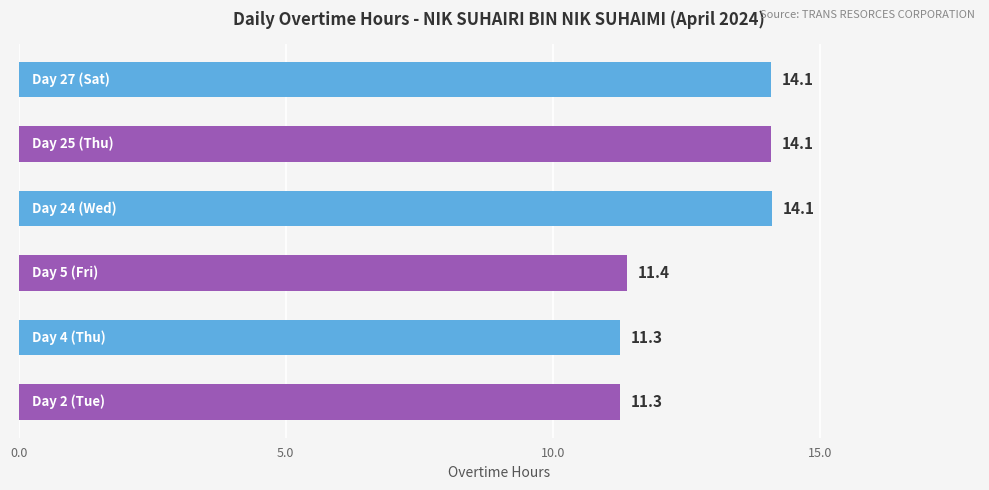

How many bars are there in total?

6